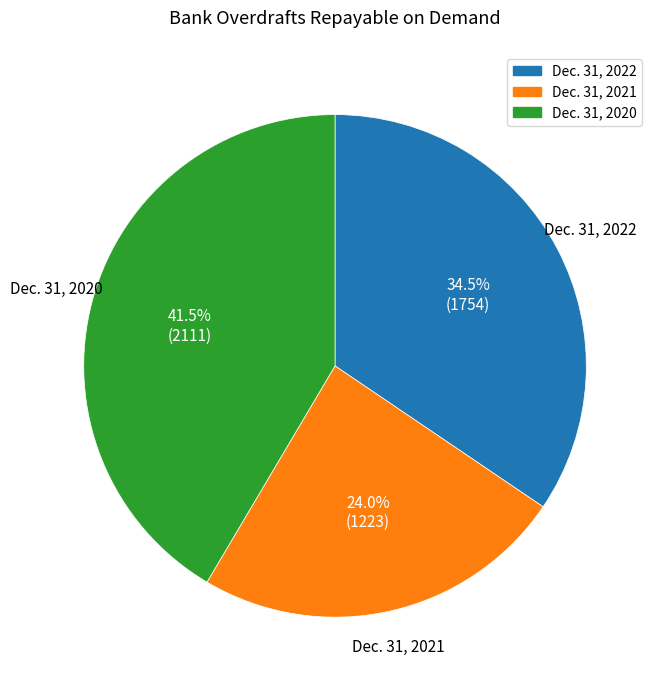

Is there any slice that represents more than half of the pie?

No